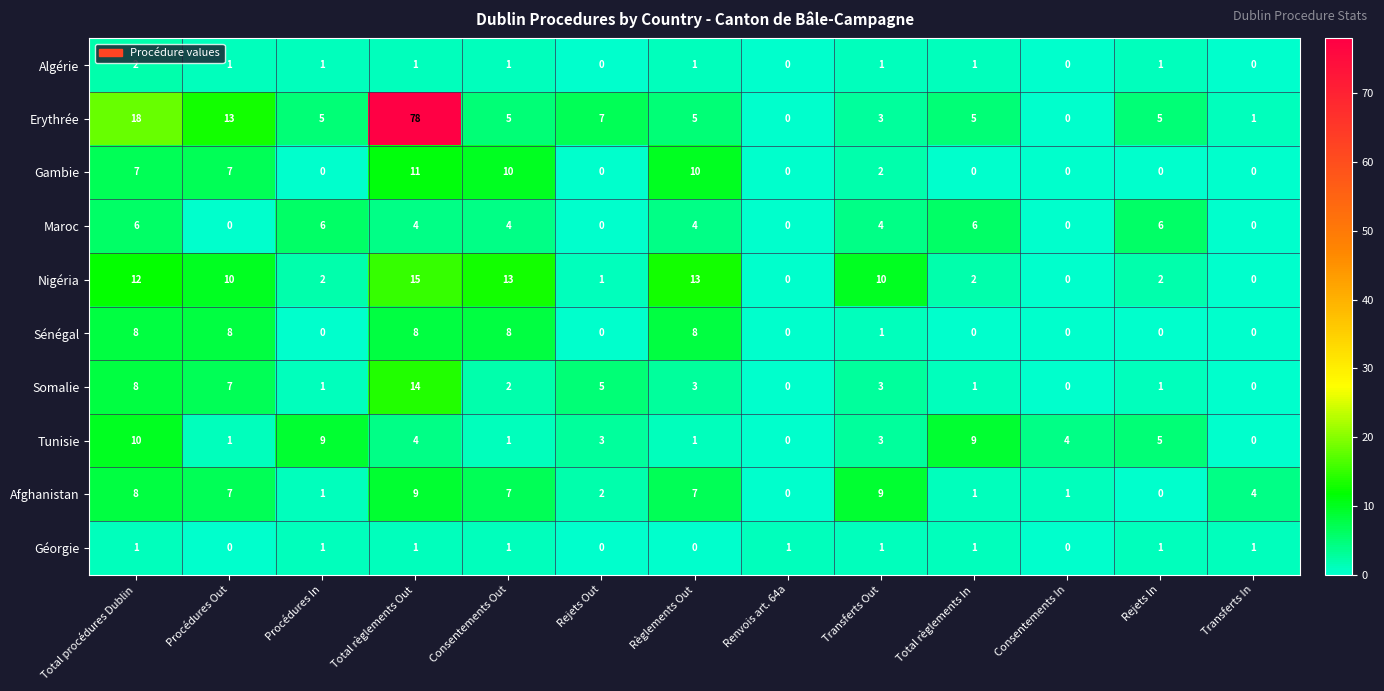

What is the difference between the maximum and minimum values in the Somalie series?

14